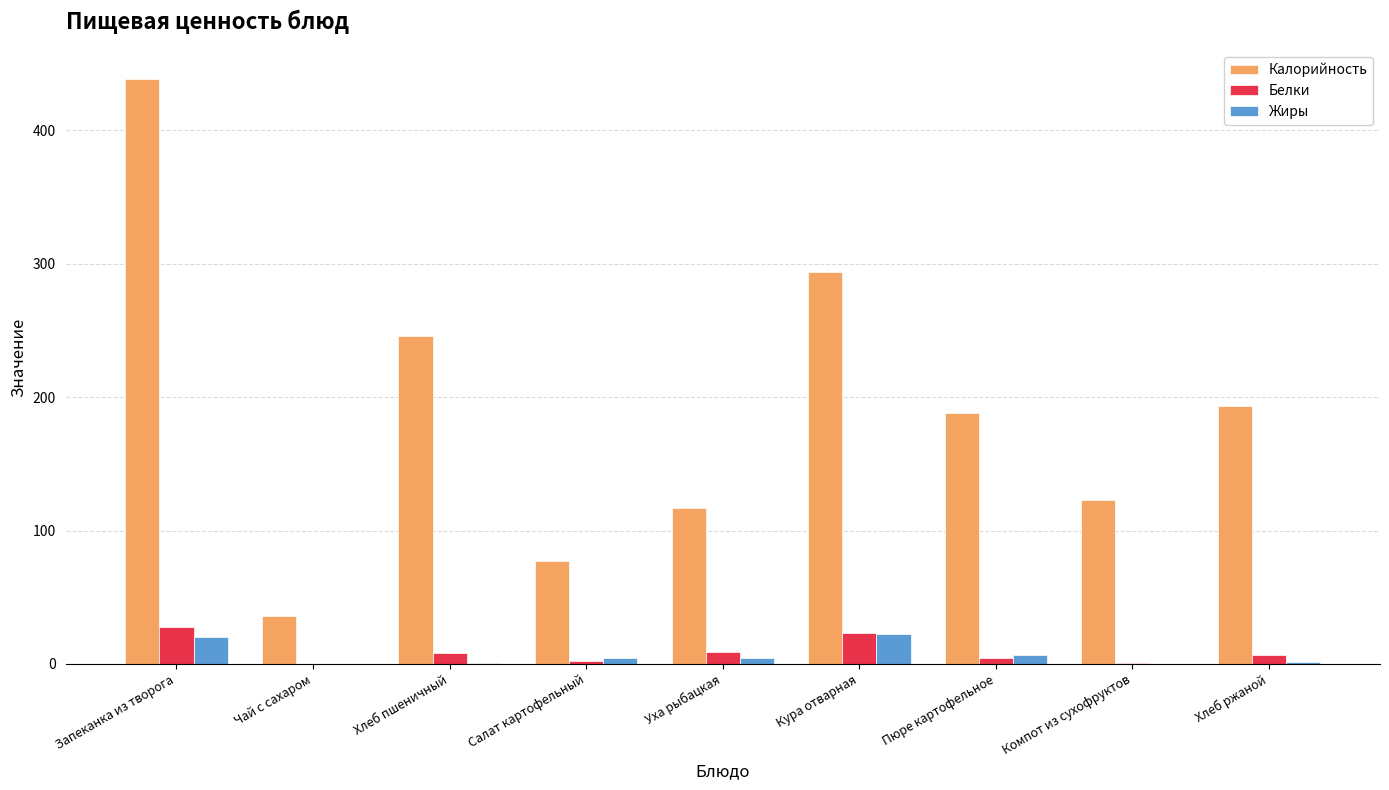

The value of Калорийность at Компот из сухофруктов is 123.0. True or false?

True